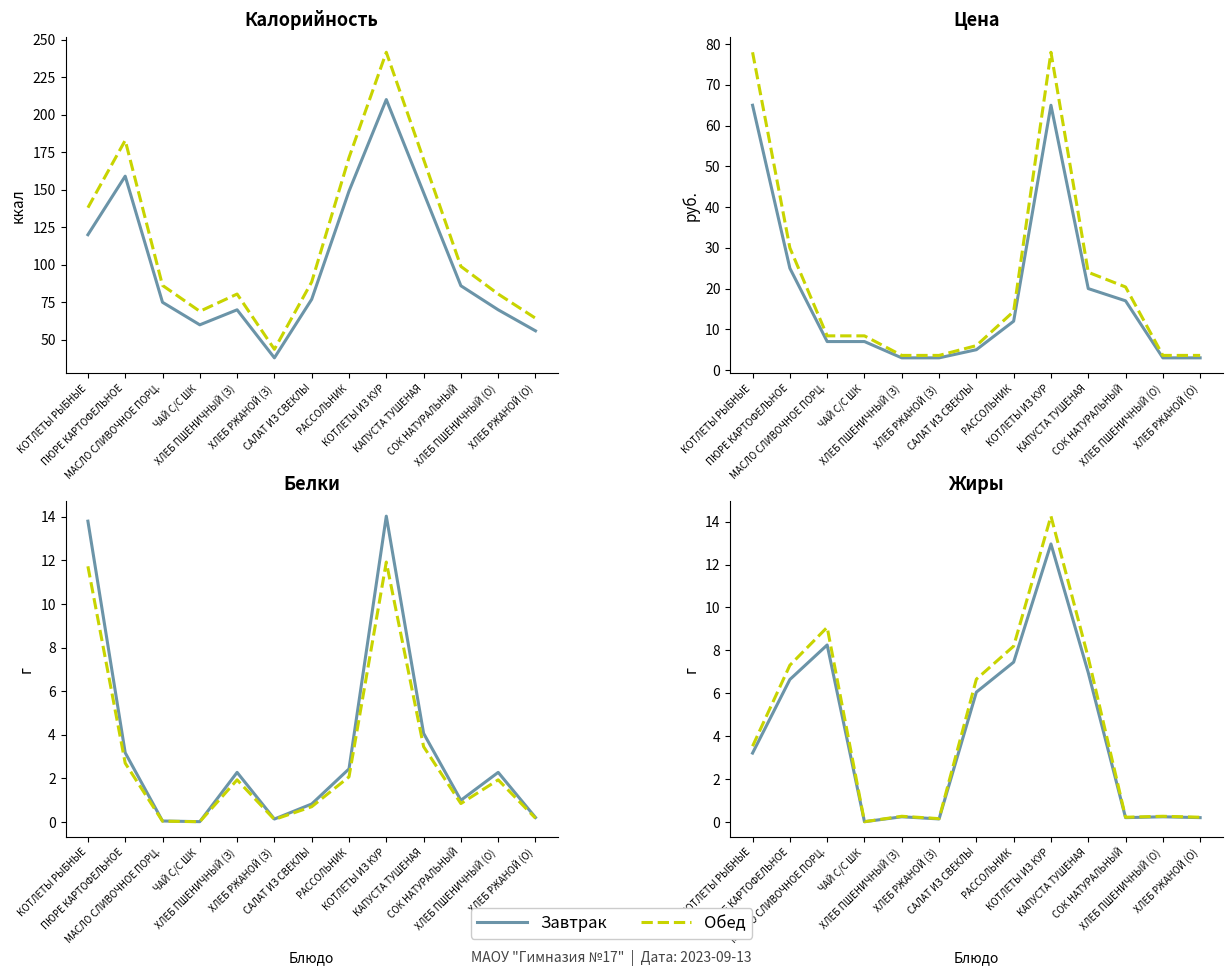

True or false: Завтрак and Обед cross at least once.

False